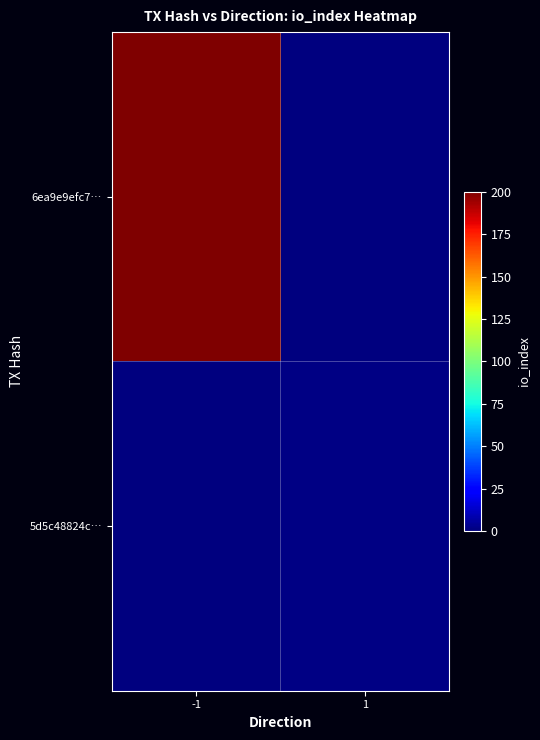

Reading right to left, list all the values displayed in this chart.

6ea9e9efc7…: 1=0	-1=200
5d5c48824c…: 1=1	-1=0